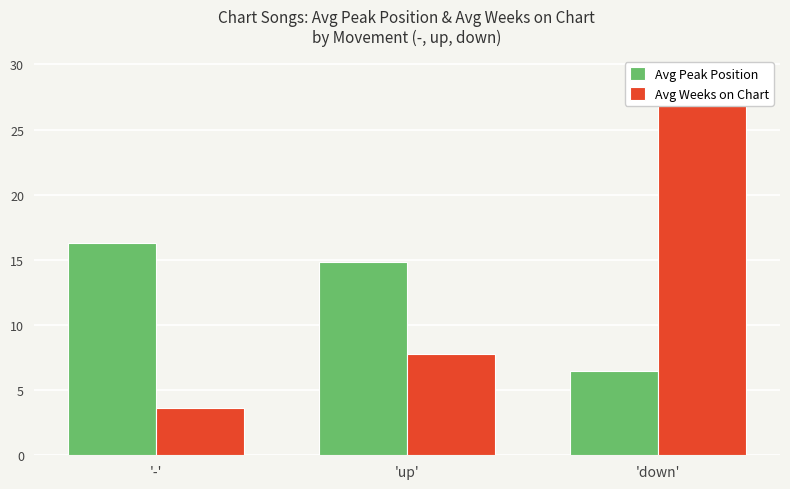

How many data points in Avg Peak Position are above 14?

2